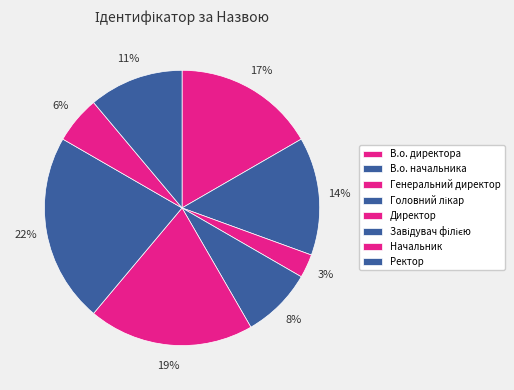

Do Ректор and Генеральний директор together represent more than half of the pie?

No